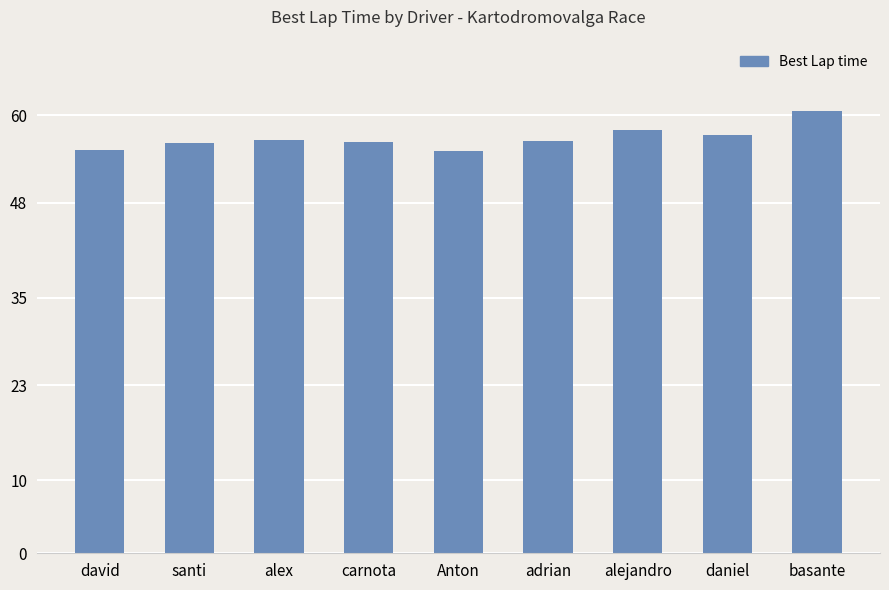

What is the value of the 1st bar from the left?

55.2